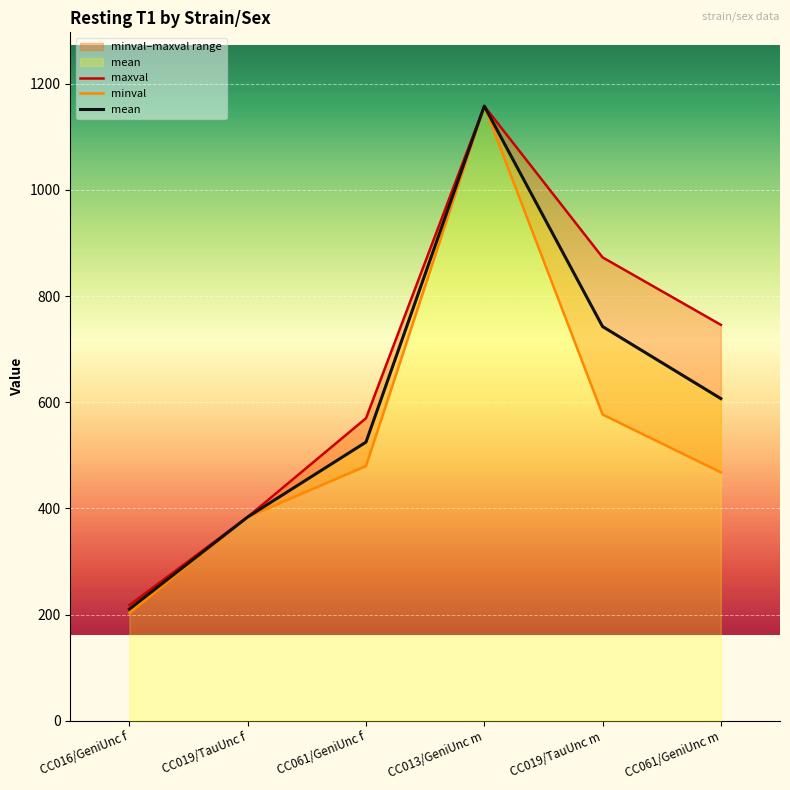

What is the sum of all maxval values?

3949.0